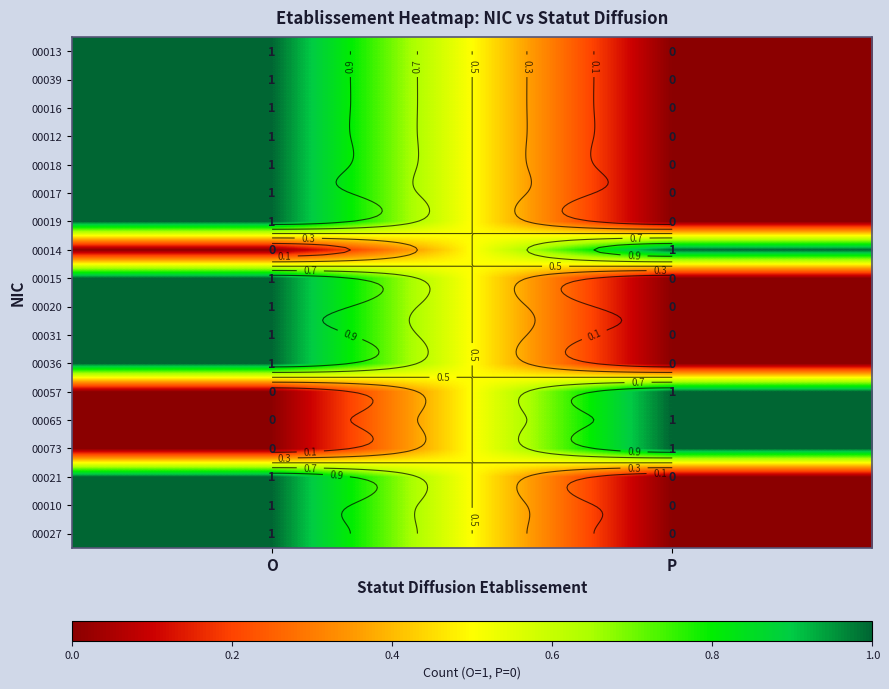

List the labels in order of 00019 value, largest first.

O, P